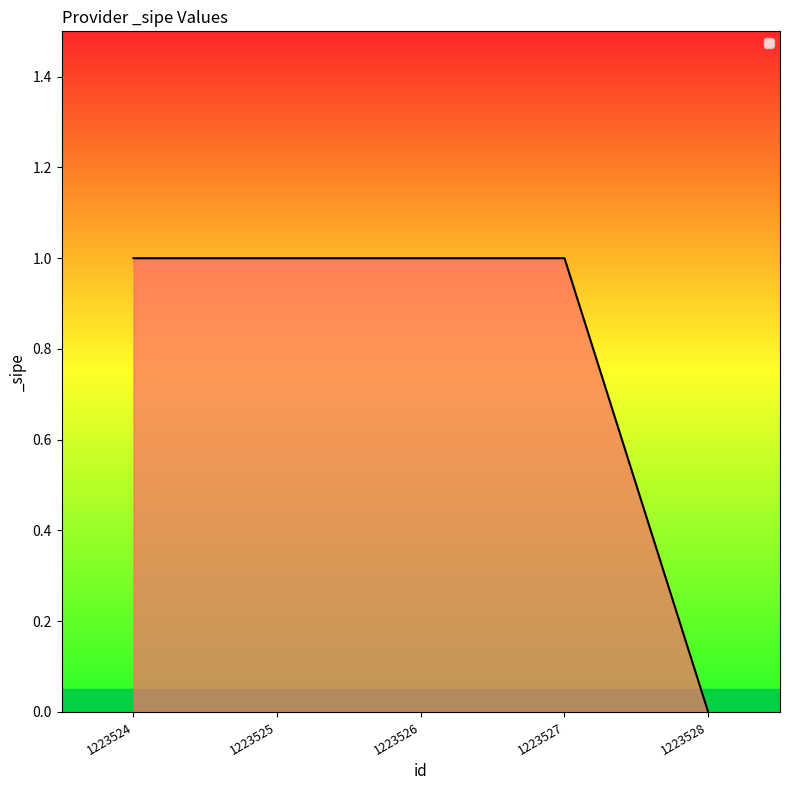

True or false: the data shows 2 at 1223524.

False